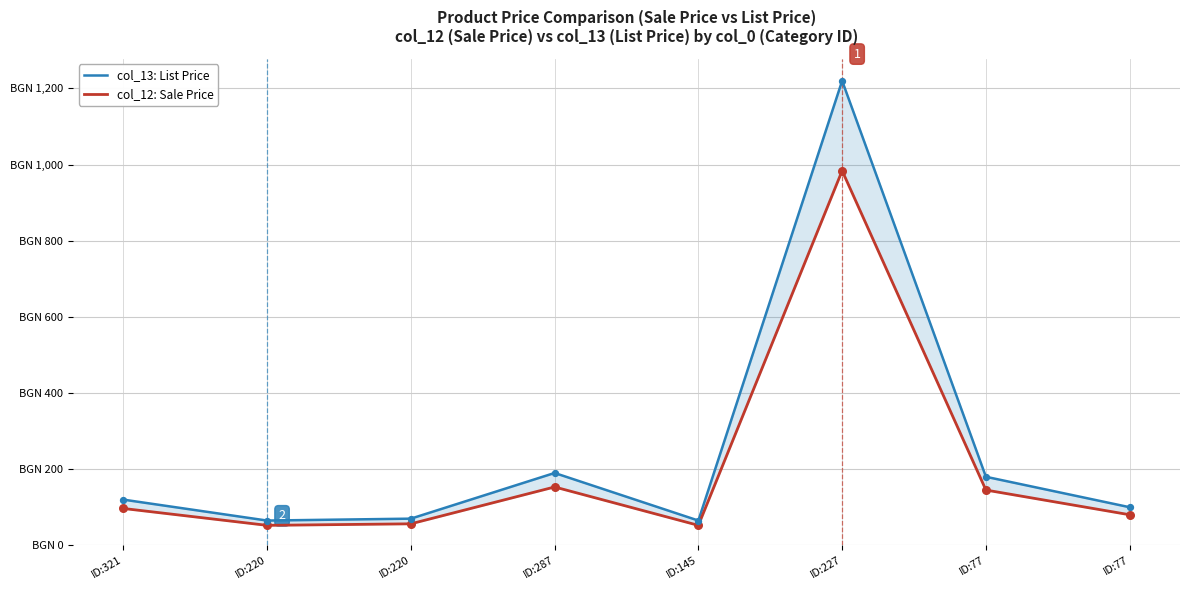

Is the value of col_13: List Price at ID:321 greater than the value of col_12: Sale Price at ID:227?

No